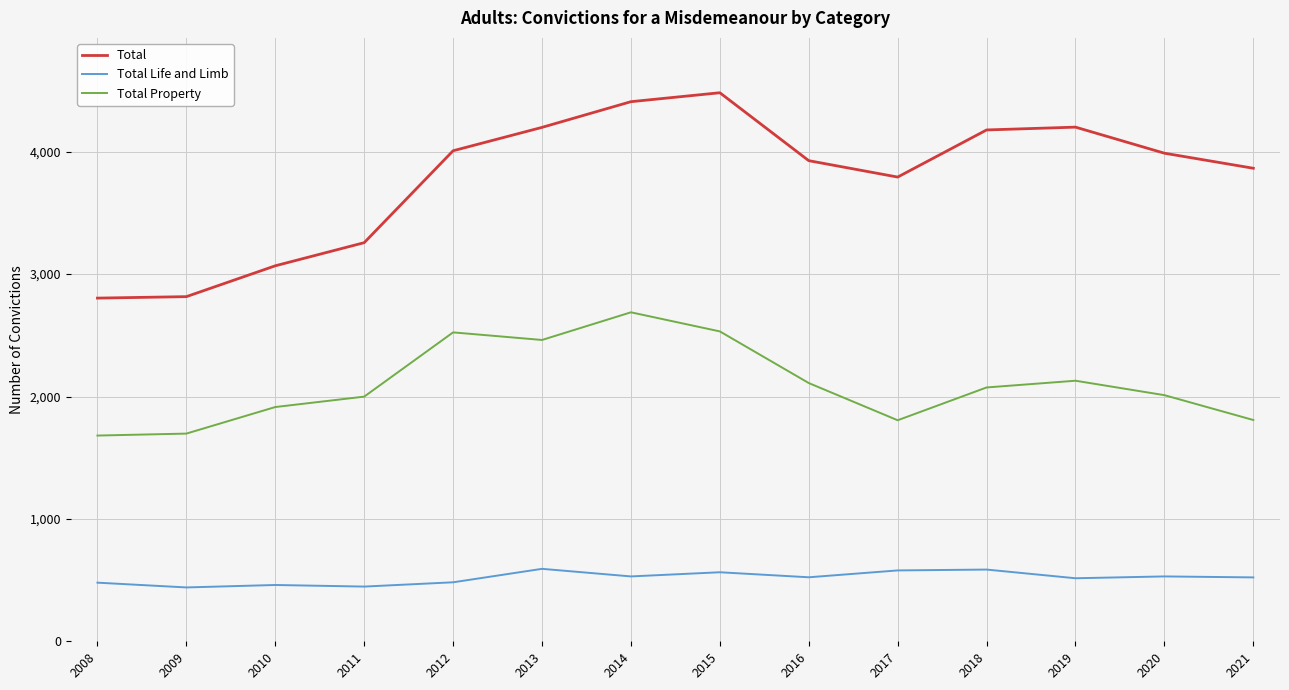

What is the maximum value for Total Property?

2688